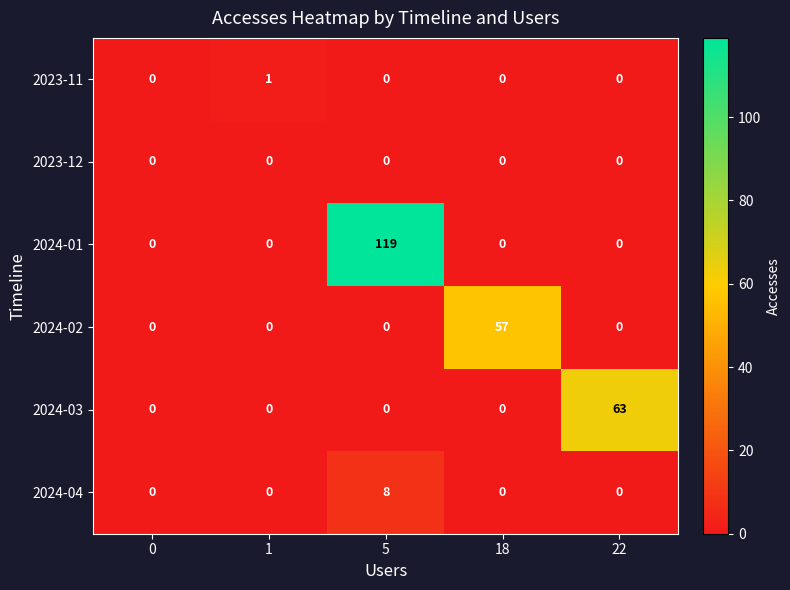

What is the sum of the 2024-04 values at 5 and 0?

8